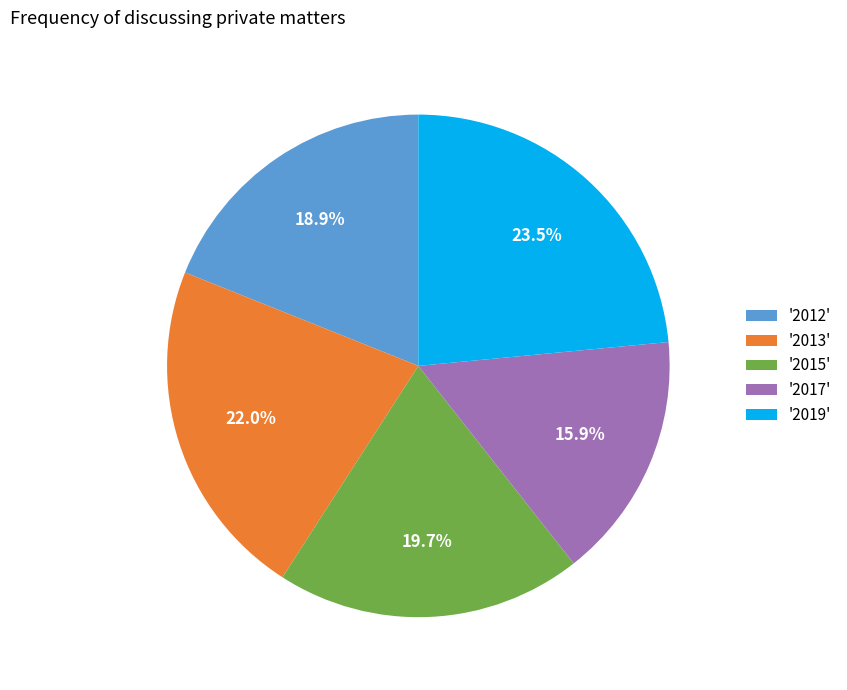

Is there any slice that represents more than half of the pie?

No